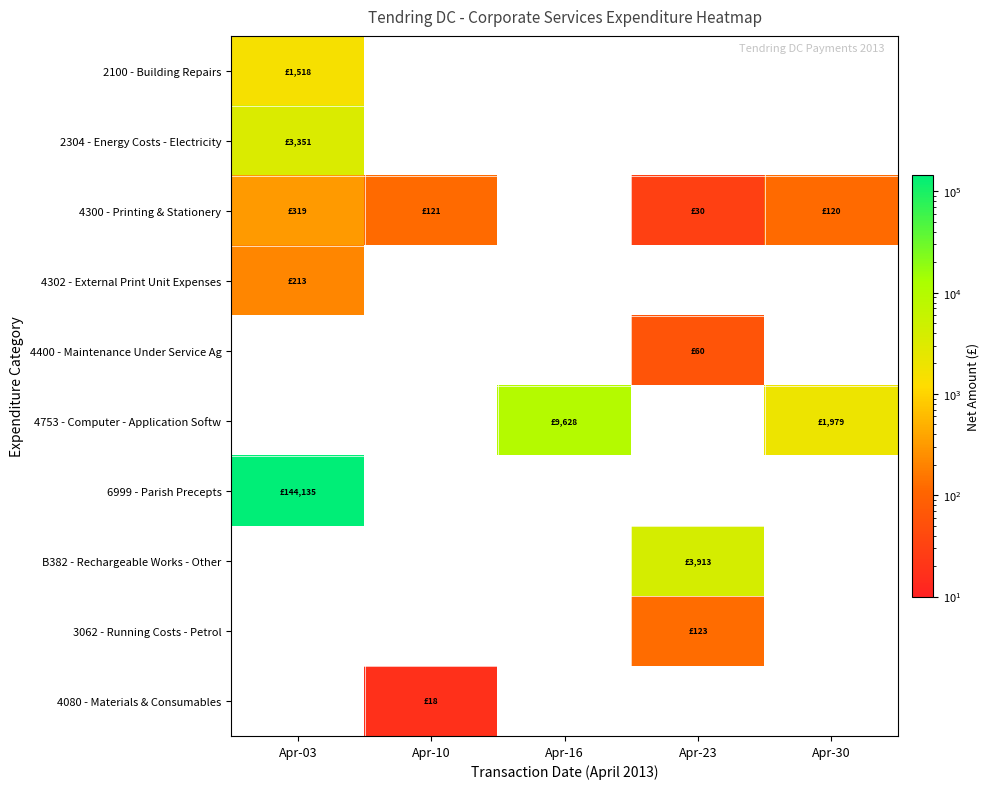

What is the spread (max minus min) of values at Apr-03?

143922.0